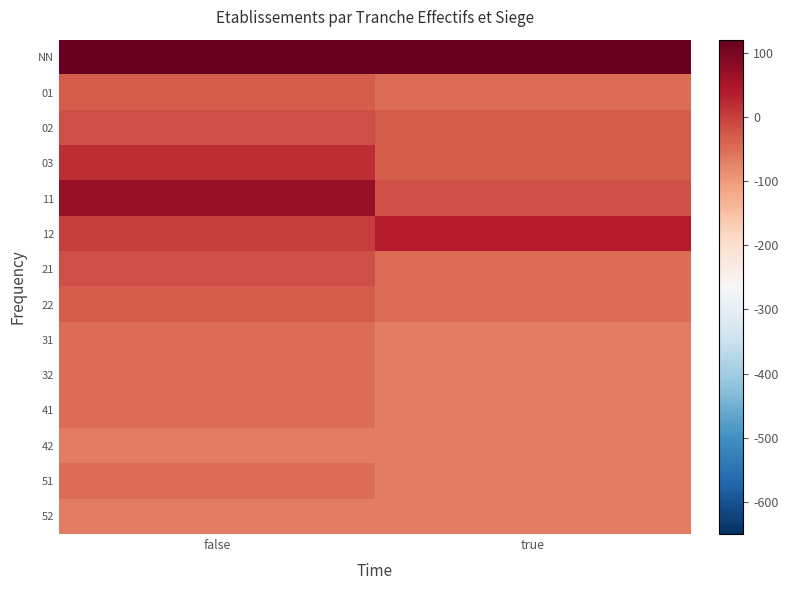

List the series in order of their peak value, lowest first.

42, 52, 31, 32, 41, 51, 01, 22, 02, 21, 03, 12, 11, NN